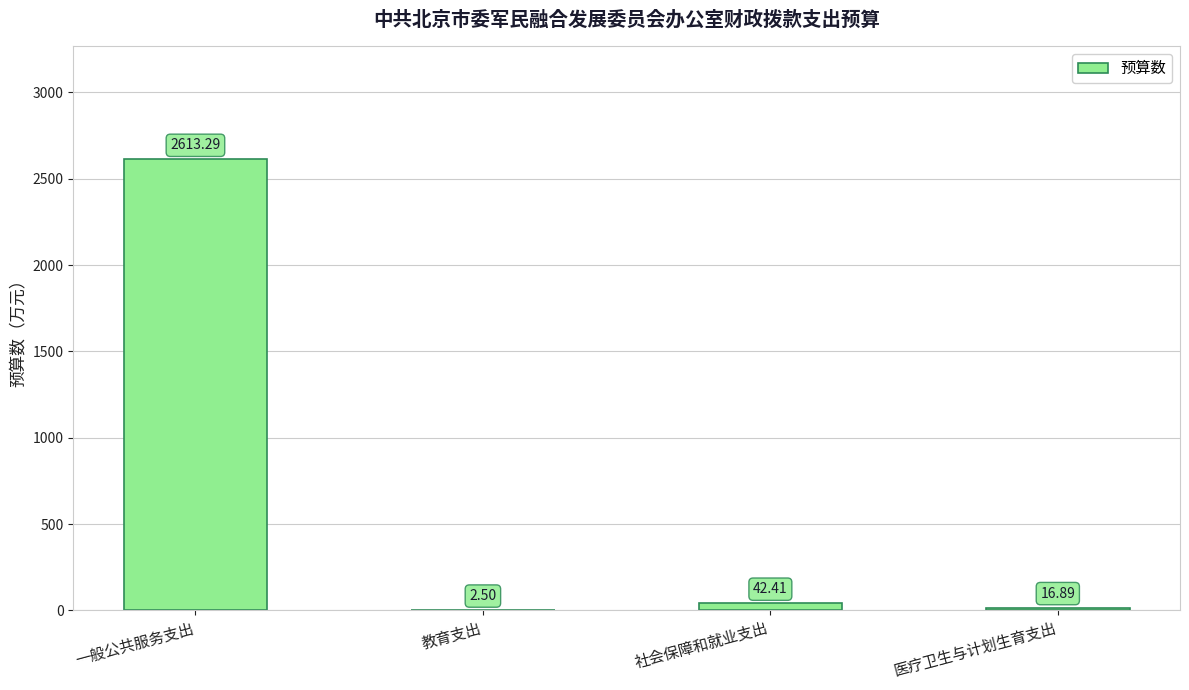

At which category does the chart reach its peak across all series?

一般公共服务支出